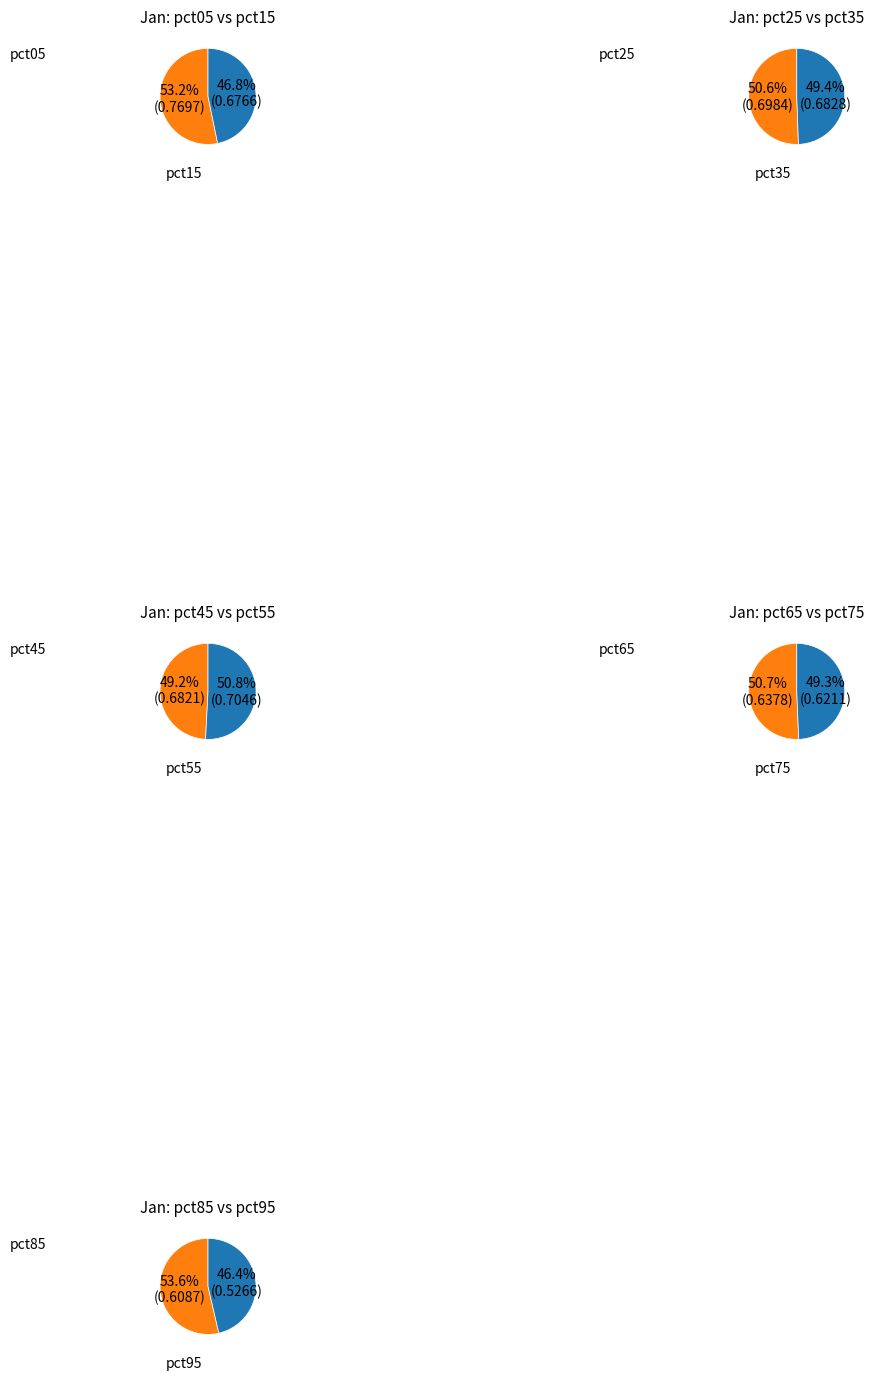

True or false: pct45 accounts for 23% of the total.

False